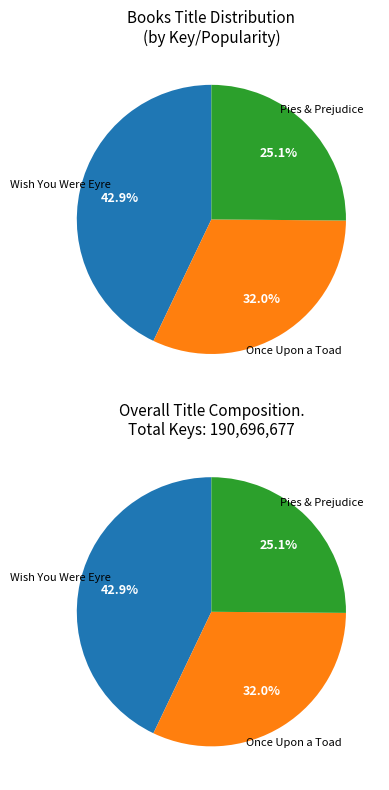

Is Once Upon a Toad the majority of the pie?

No